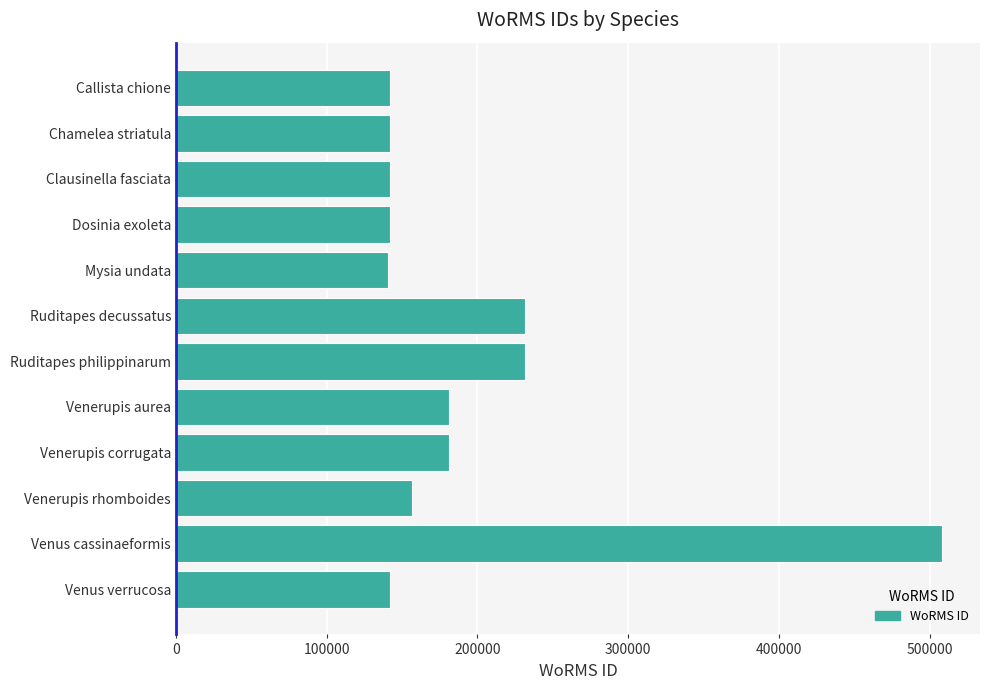

Does the chart contain stacked bars?

No